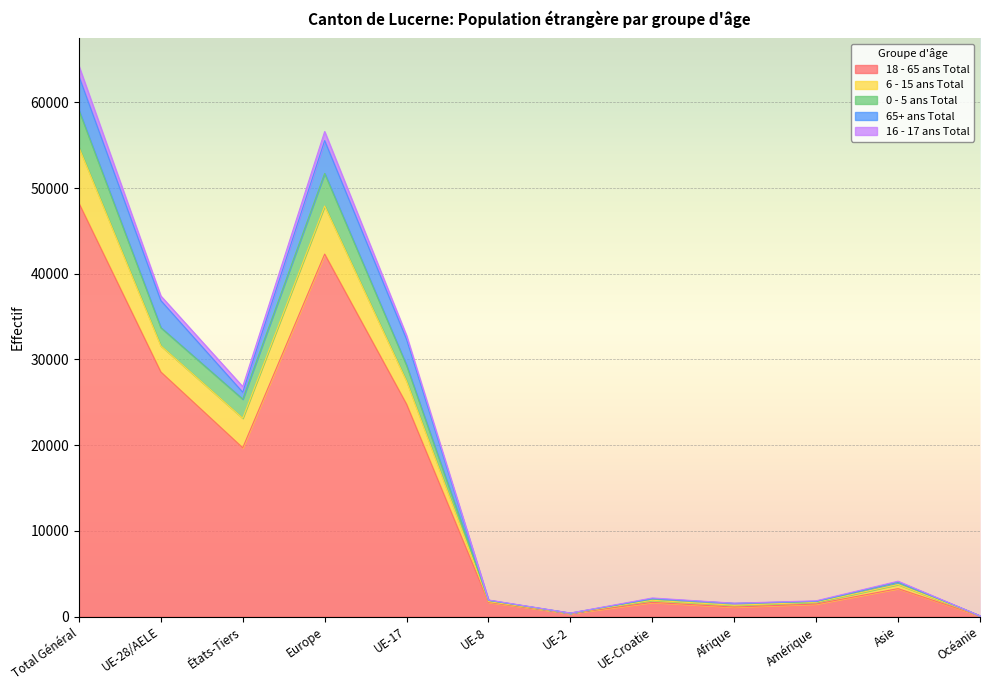

True or false: 16 - 17 ans Total has more than 2 interior local peaks.

True